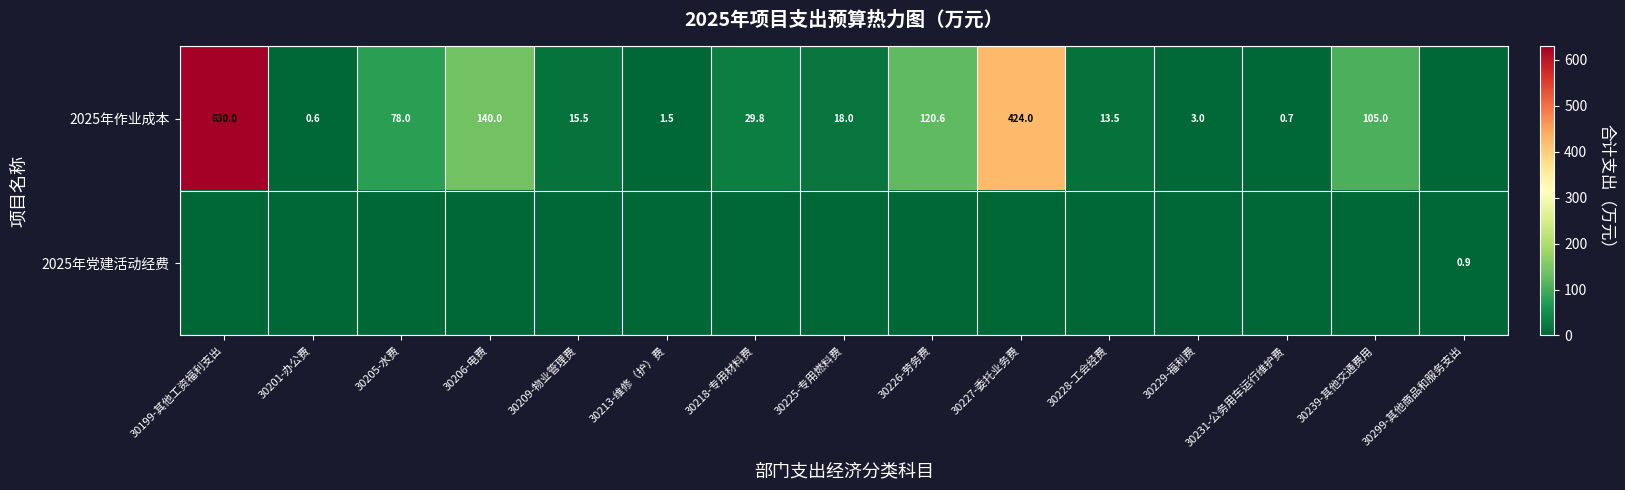

The value of 2025年作业成本 at 30206-电费 is 140.0. True or false?

True